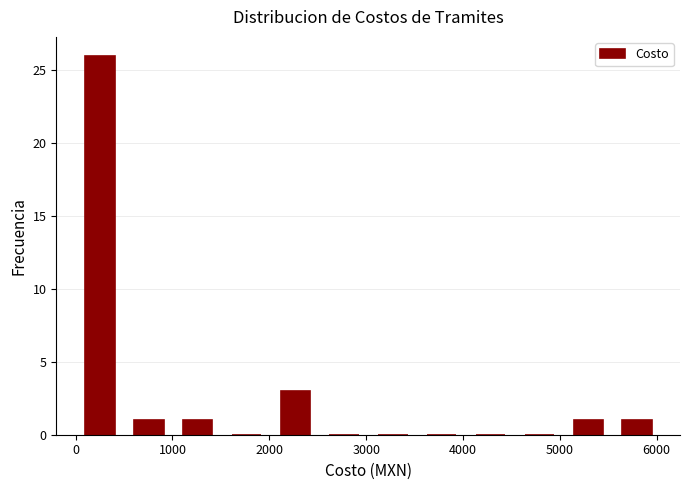

How tall is the bar that spans 1000 to 1500 on the x-axis? Neither the bar edges nor the heights are printed on the chart, so give them approximately, as read against the axes.

1